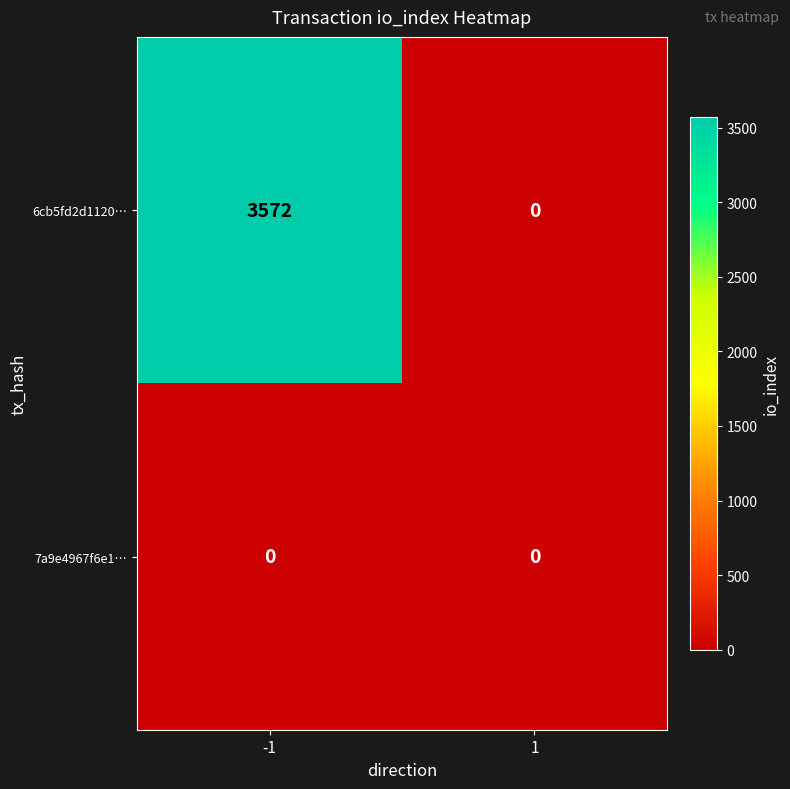

Reading left to right, what are all the values shown in this chart?

6cb5fd2d1120…: 3572	0
7a9e4967f6e1…: 0	0